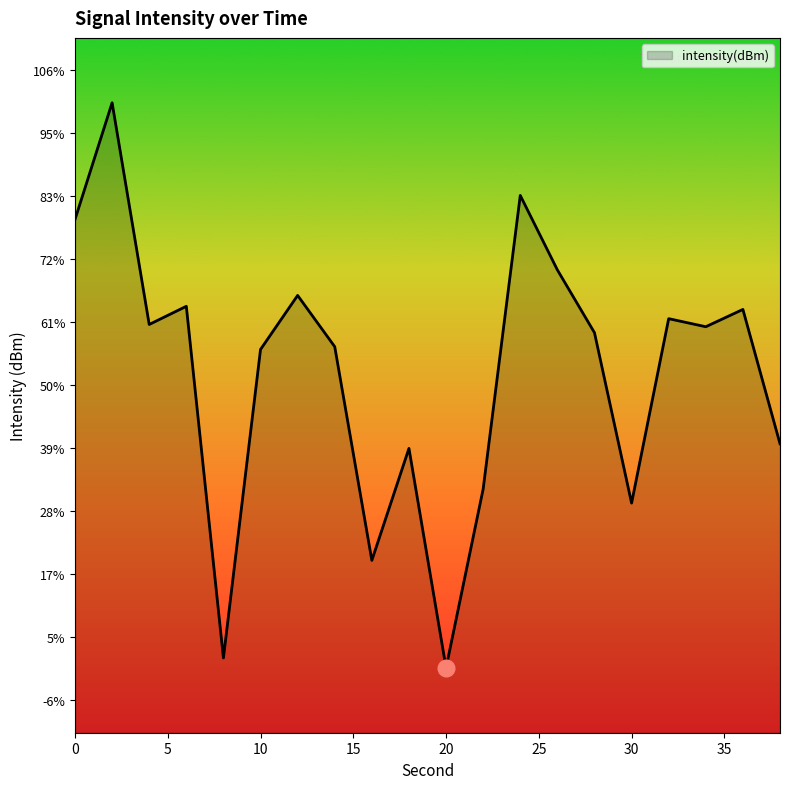

Count the number of categories in the chart.

20